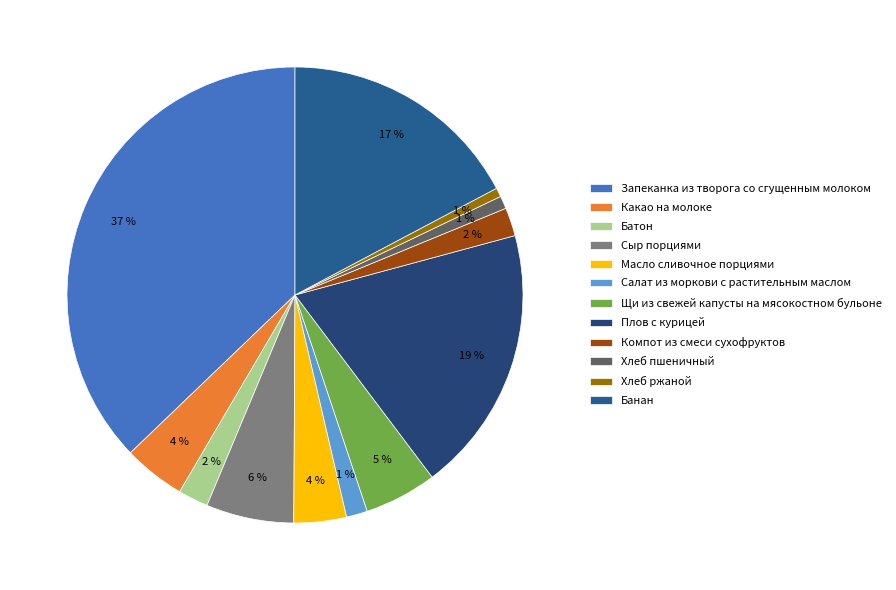

What percentage is the Масло сливочное порциями slice, to the nearest percent?

4%